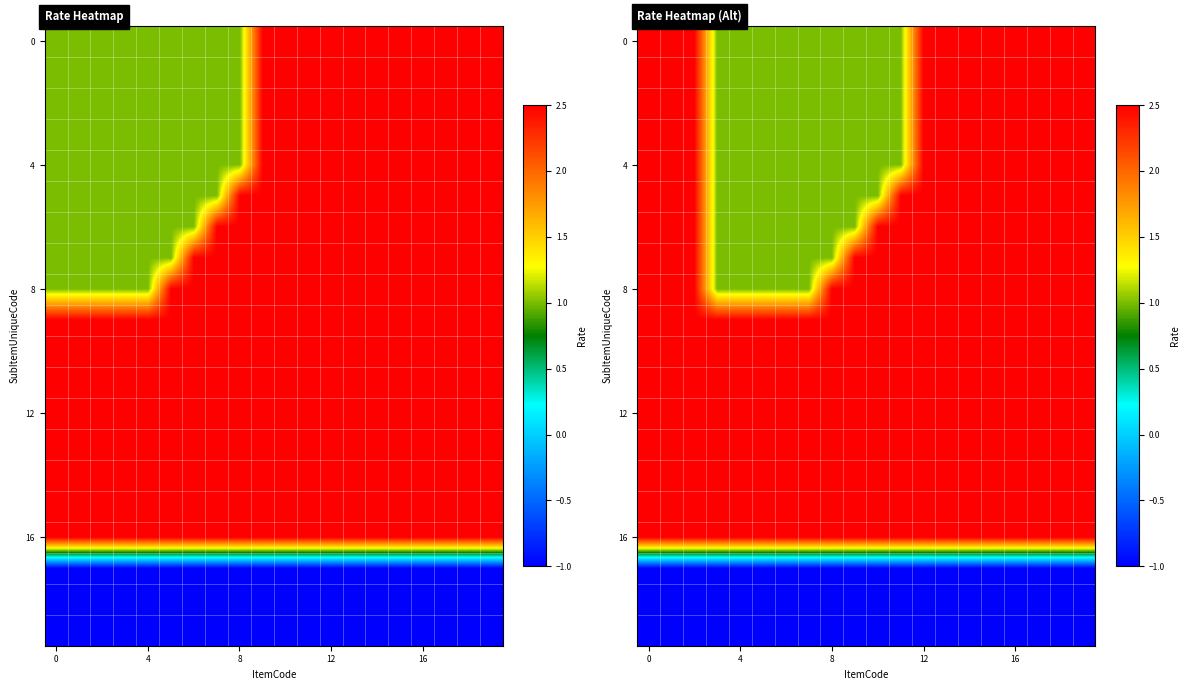

Is it true that 12 equals 2.5 at 0?

True